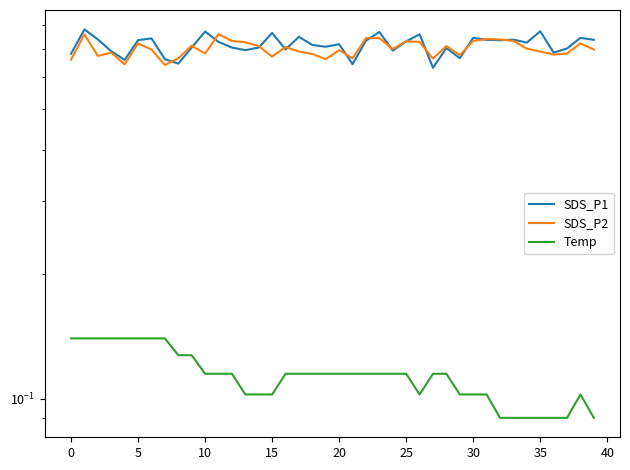

What is the greatest value displayed?

0.8